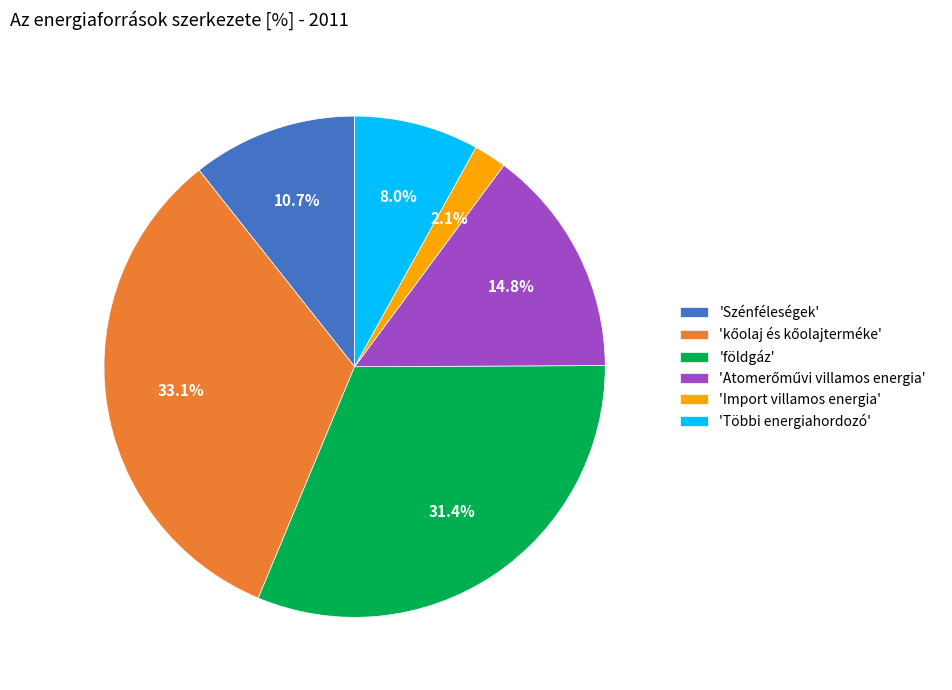

What is the smallest slice in the pie chart?

'Import villamos energia'